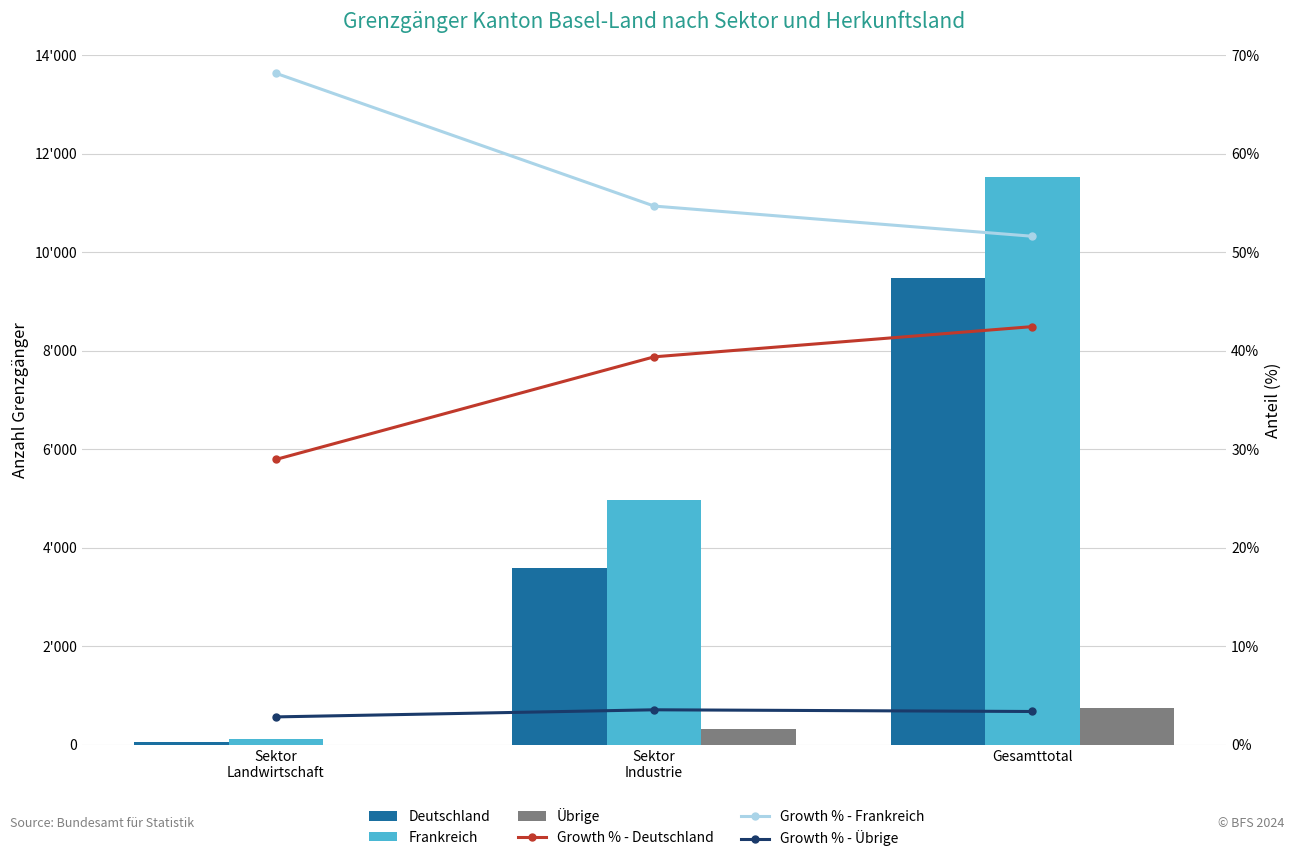

At Sektor
Industrie, list the series in order from largest to smallest.

Frankreich, Deutschland, Übrige, Growth % - Frankreich, Growth % - Deutschland, Growth % - Übrige